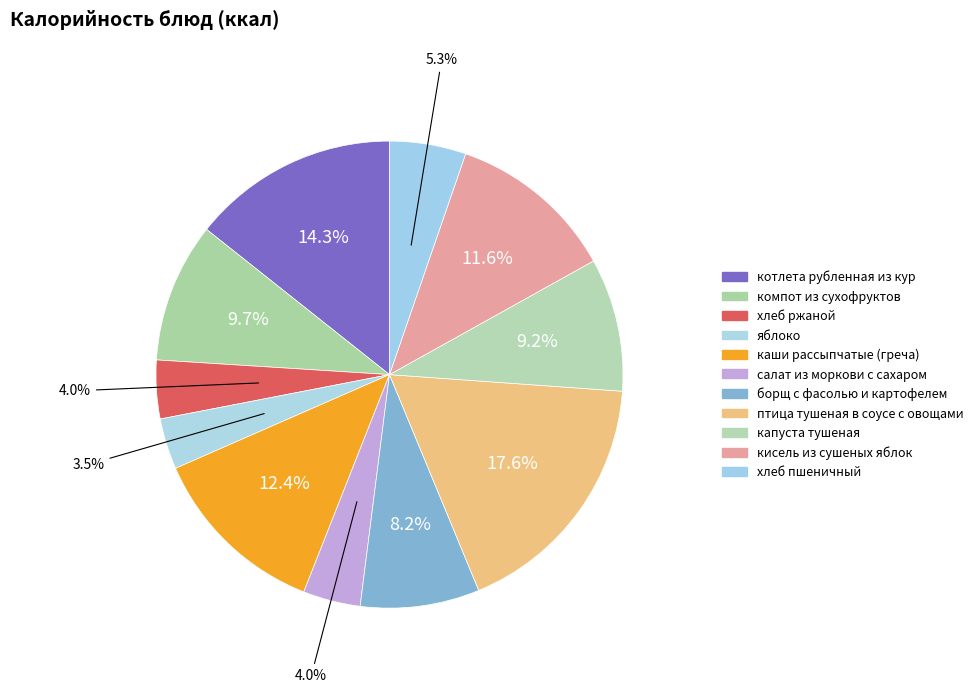

The борщ с фасолью и картофелем slice represents 18% of the pie. True or false?

False